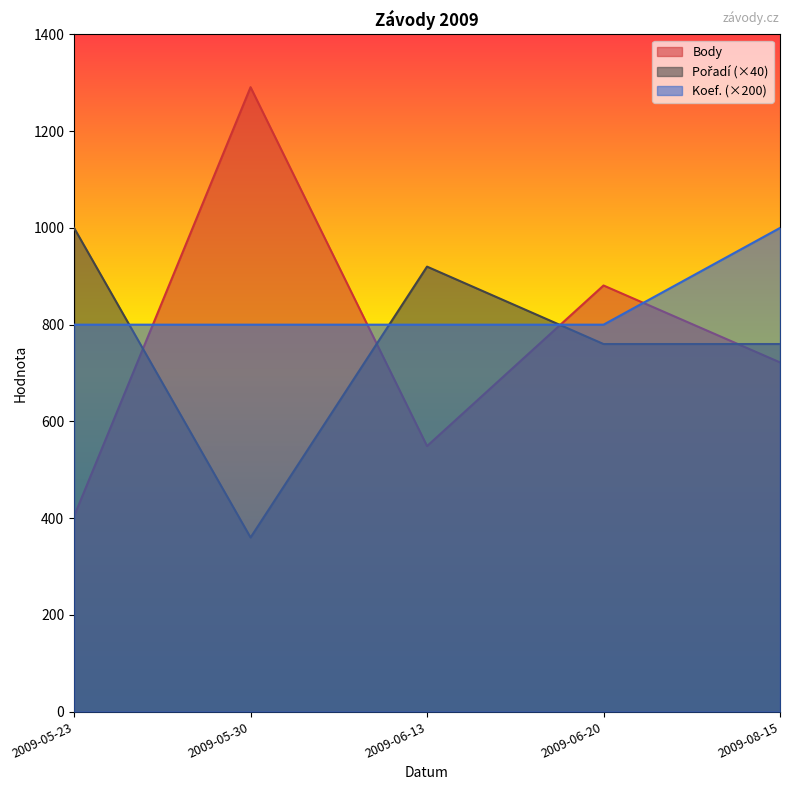

Count the number of data series in this chart.

3